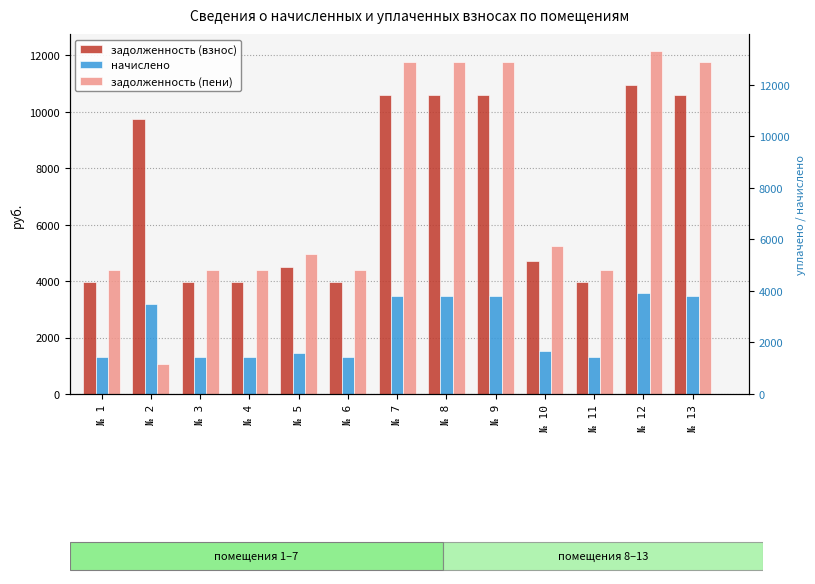

What is the maximum value shown in the chart?

12152.5